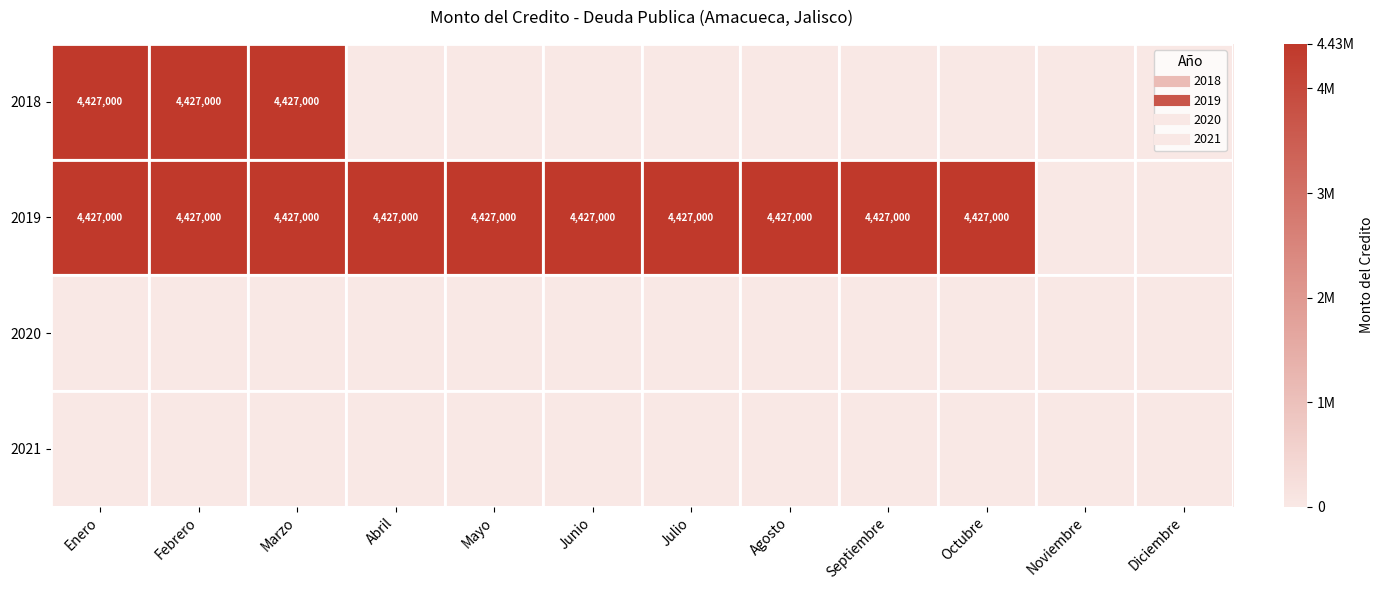

Where is 2019 nearest to the value 2213500?

Enero